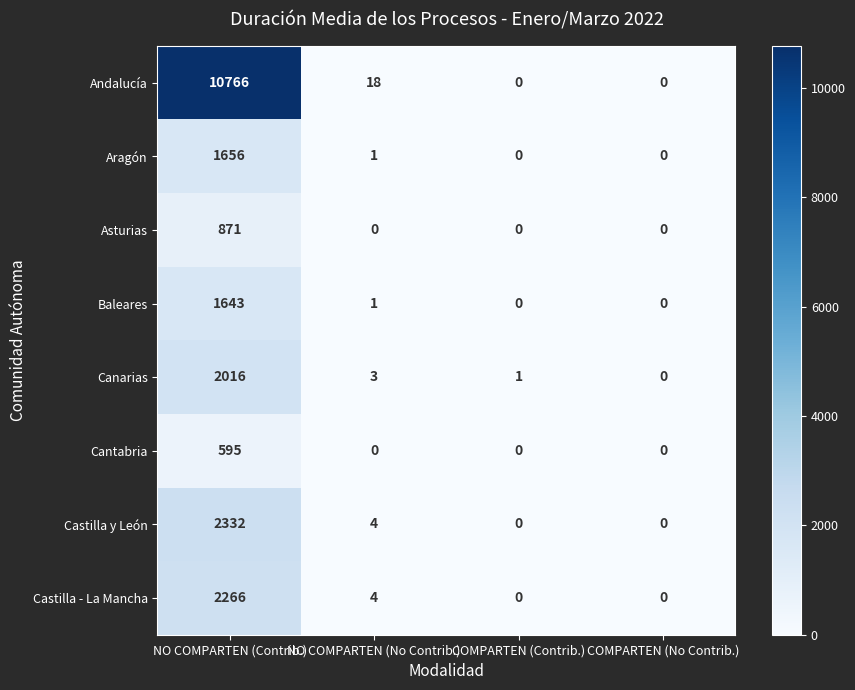

What value does the Andalucía series have at NO COMPARTEN (Contrib.), to the nearest 100?

10800